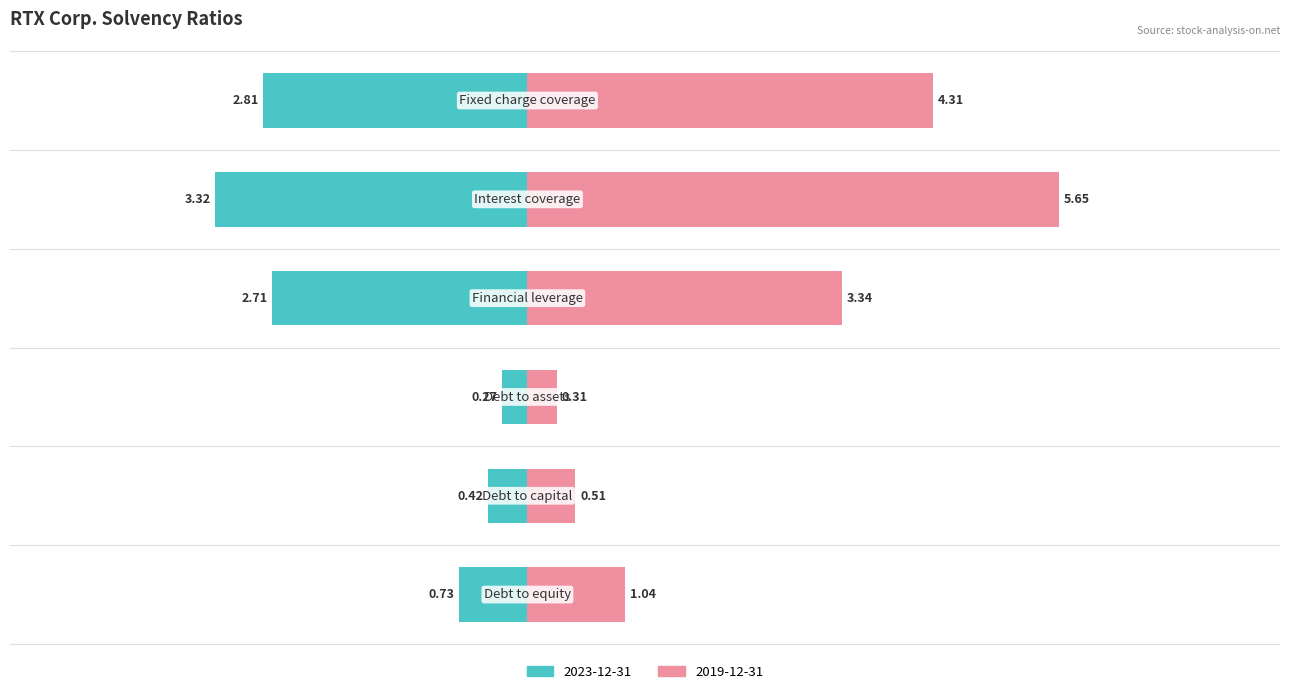

What is the label of the 1st bar from the right?

Fixed charge coverage